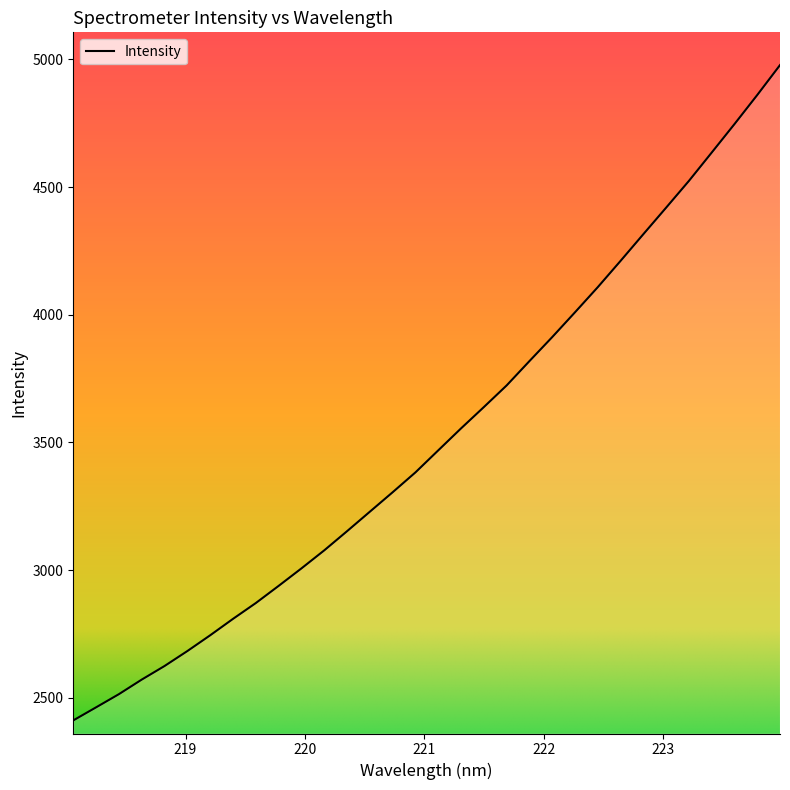

What is the smallest value displayed?

2410.9